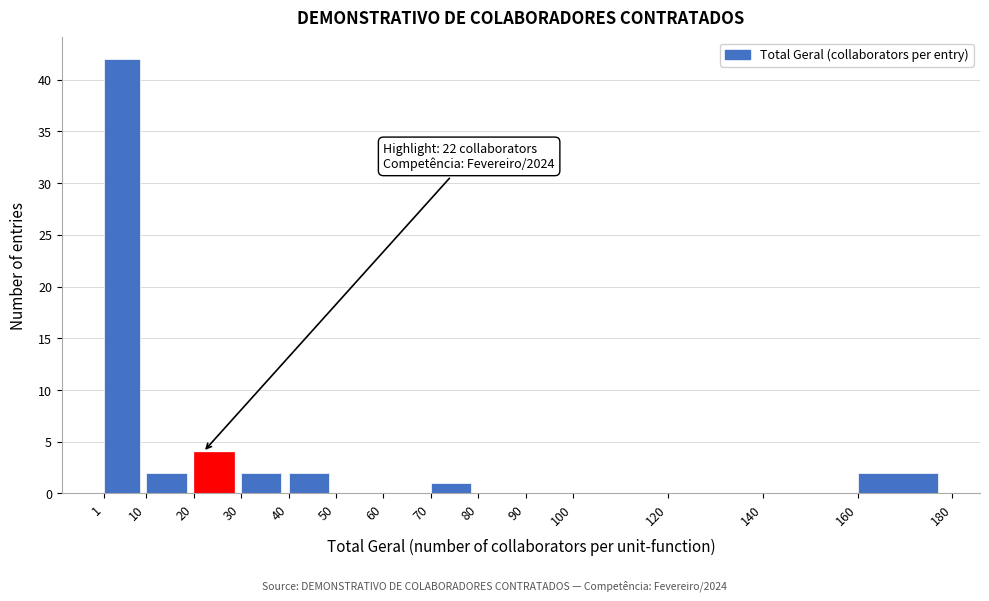

Over which range of the x-axis is the bar tallest?

1 to 10